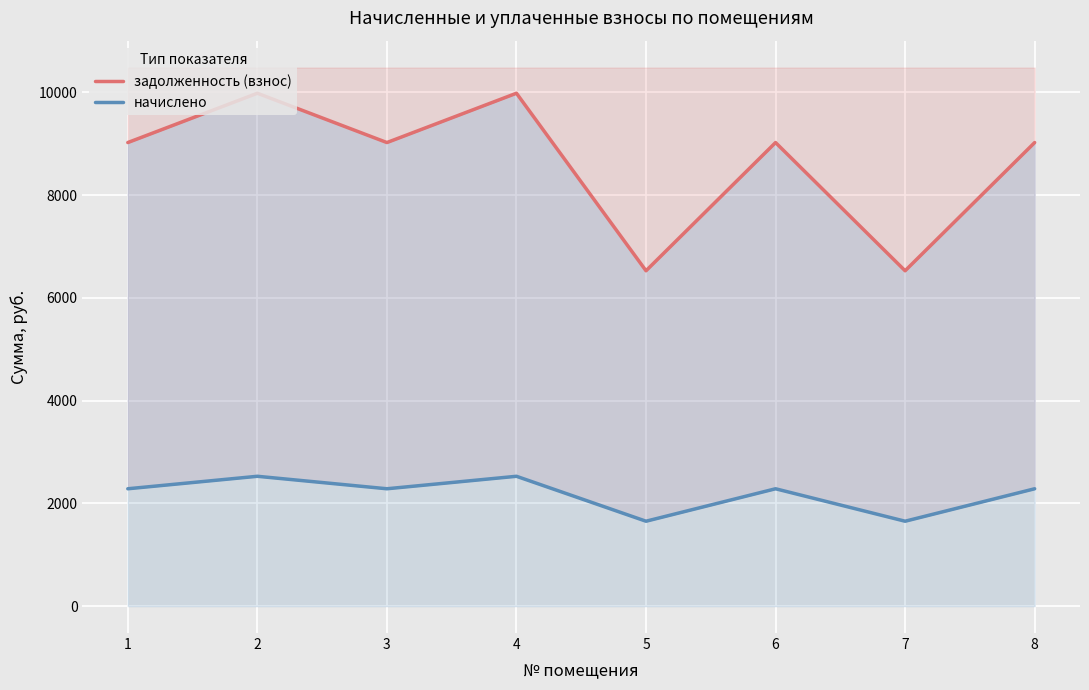

Between 4 and 6, which series saw the biggest shift?

задолженность (взнос)